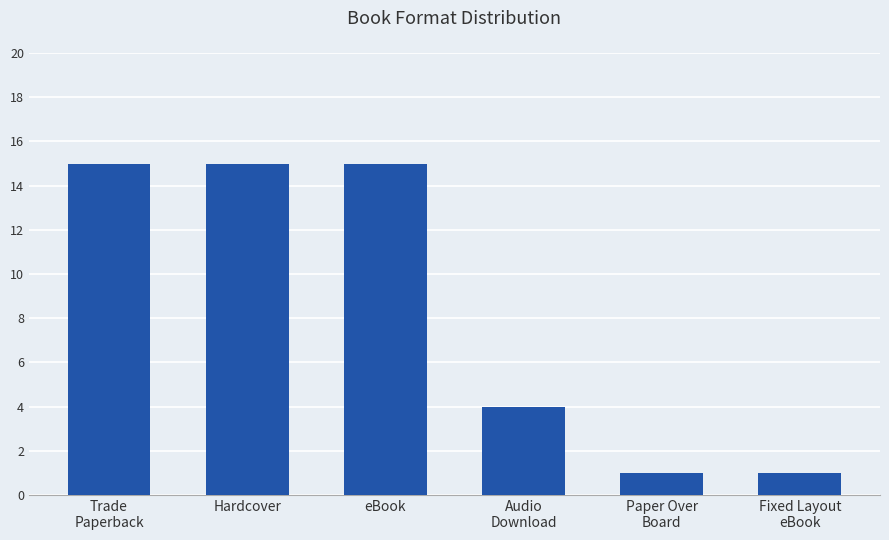

Count the number of data series in this chart.

1